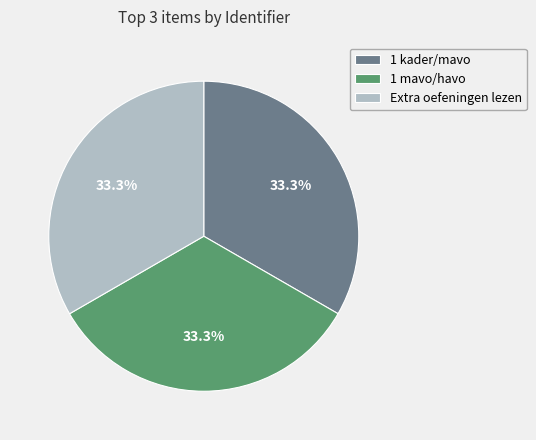

What is the ratio of the value at 1 kader/mavo to the value at Extra oefeningen lezen?

1.0